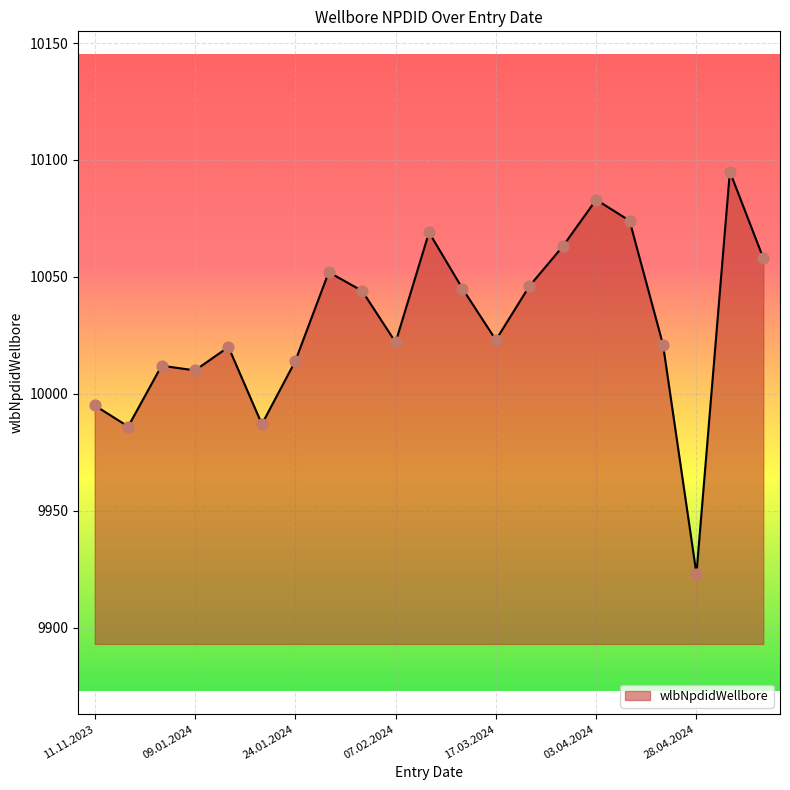

What is the difference between the maximum and minimum values?

172